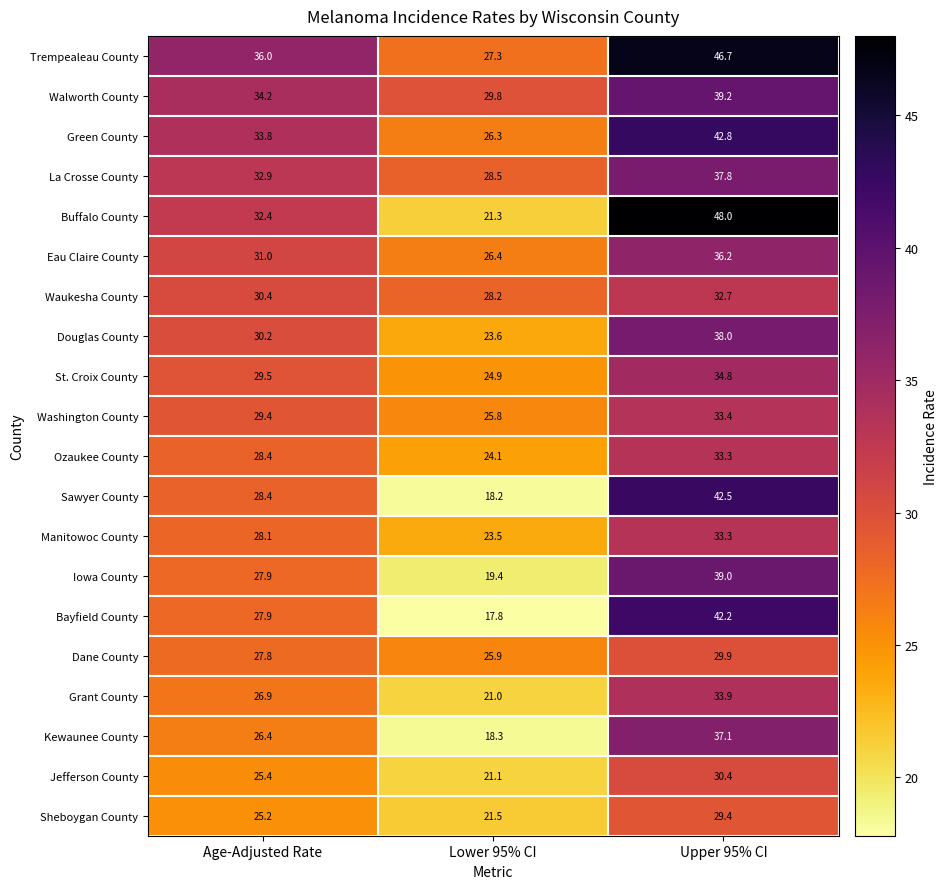

Between Age-Adjusted Rate and Lower 95% CI, which series saw the biggest shift?

Buffalo County